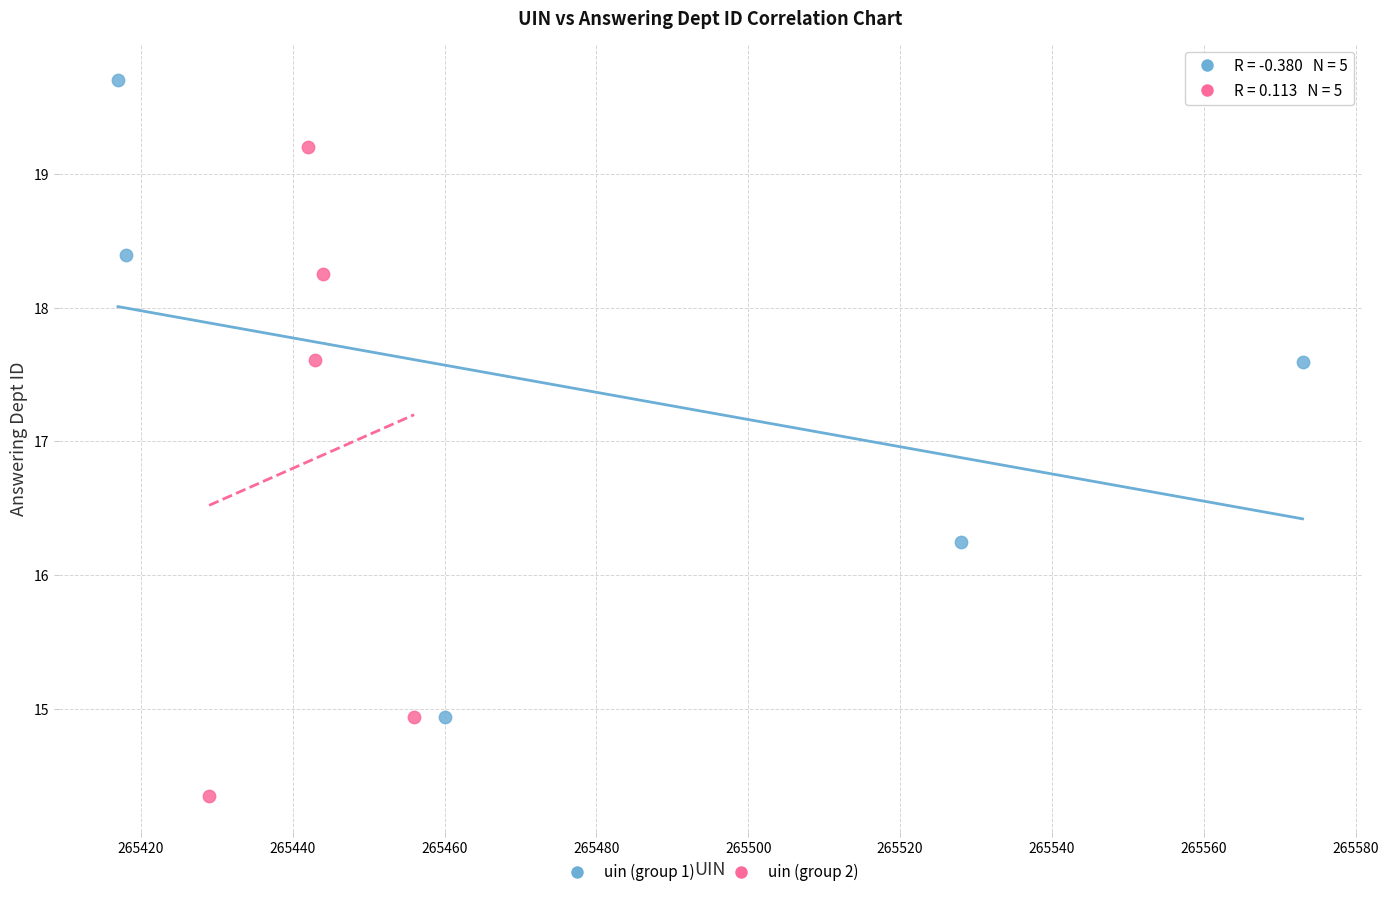

Which series contains the highest Y value?

uin (group 1)